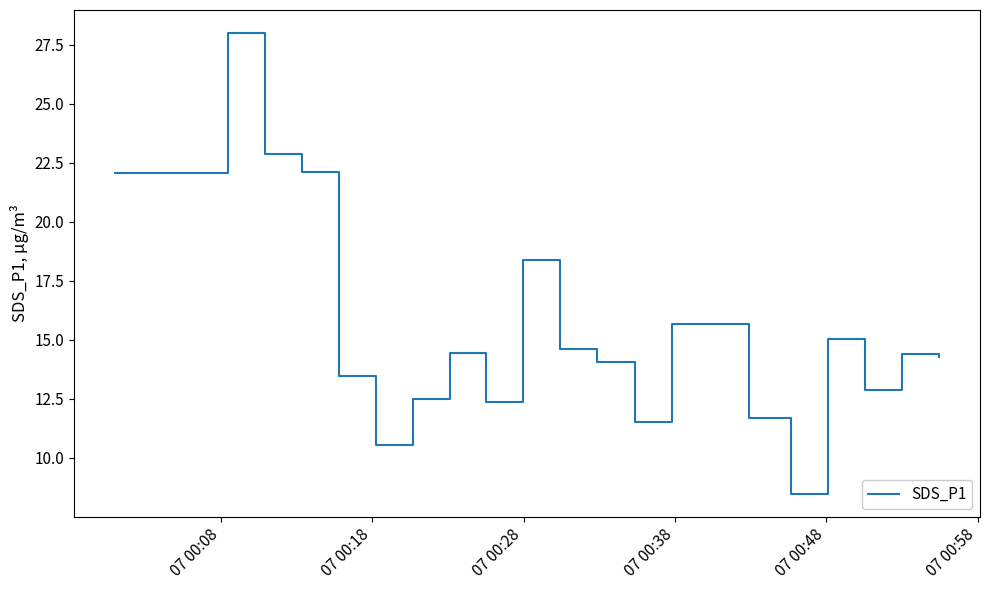

What is the greatest value displayed?

28.0